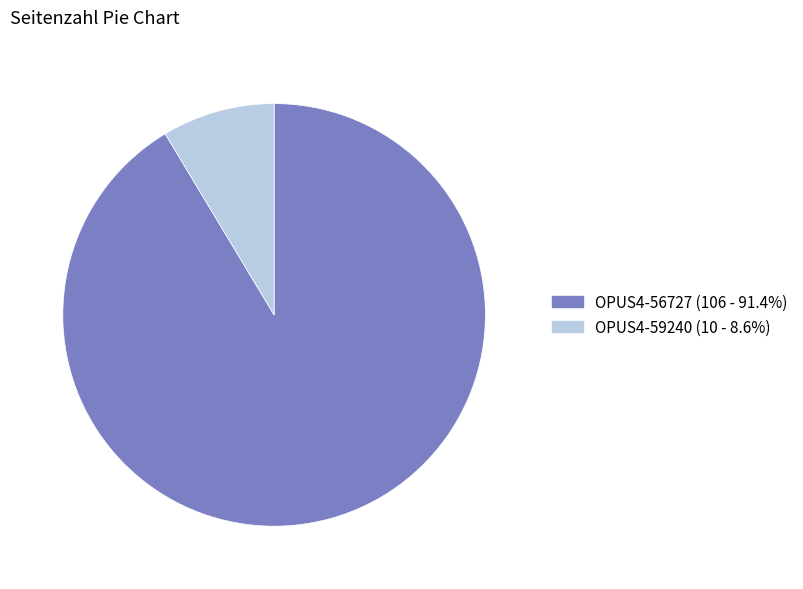

Approximately how many times larger is the value at OPUS4-56727 compared to OPUS4-59240?

10.6